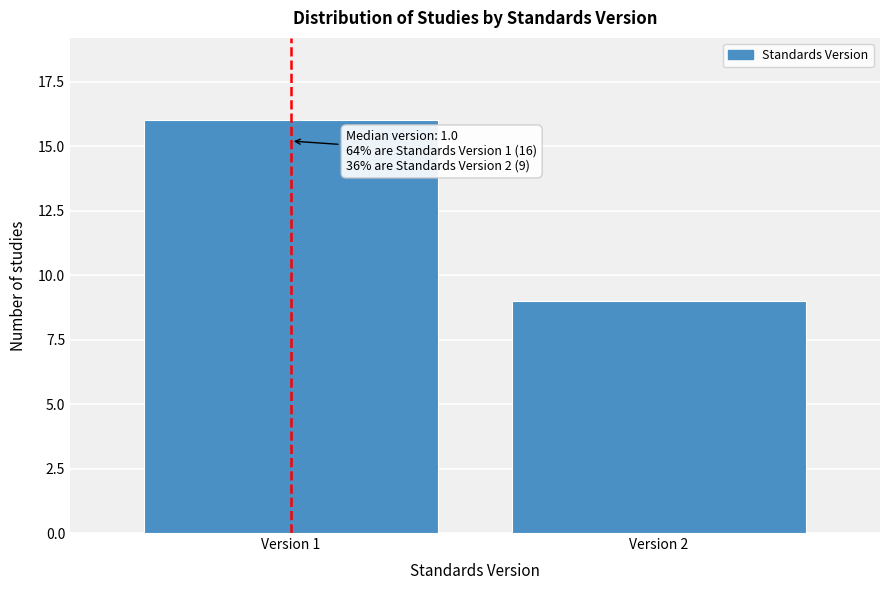

Reading left to right, transcribe all the data shown in this chart.

Version 1=16	Version 2=9